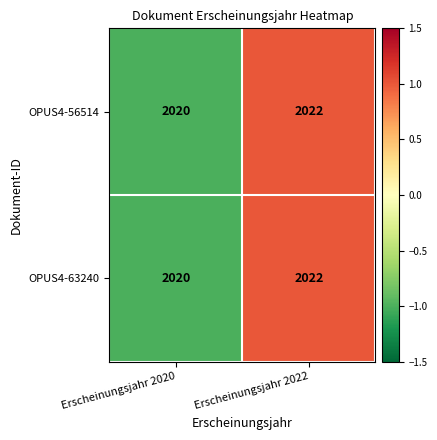

Rank the categories by OPUS4-63240 value from highest to lowest.

Erscheinungsjahr 2022, Erscheinungsjahr 2020